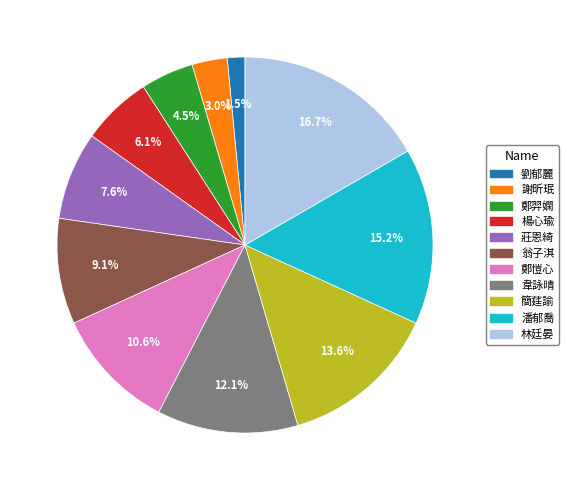

How many segments does this pie chart have?

11